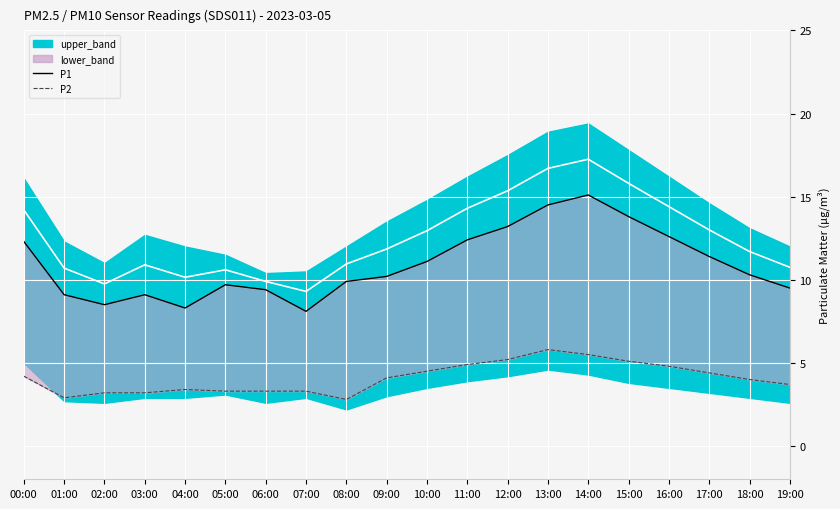

Is it true that P2 equals 3.2 at 03:00?

True